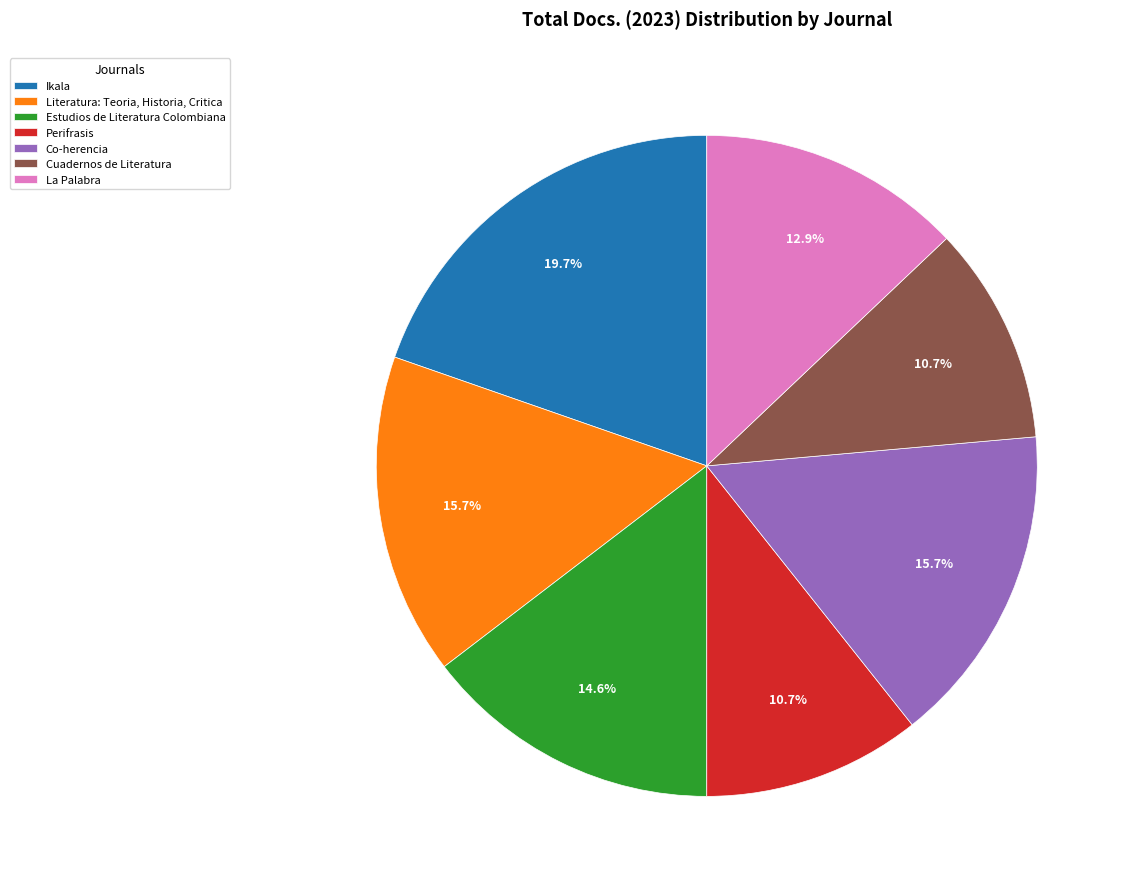

Count the number of slices in the pie.

7